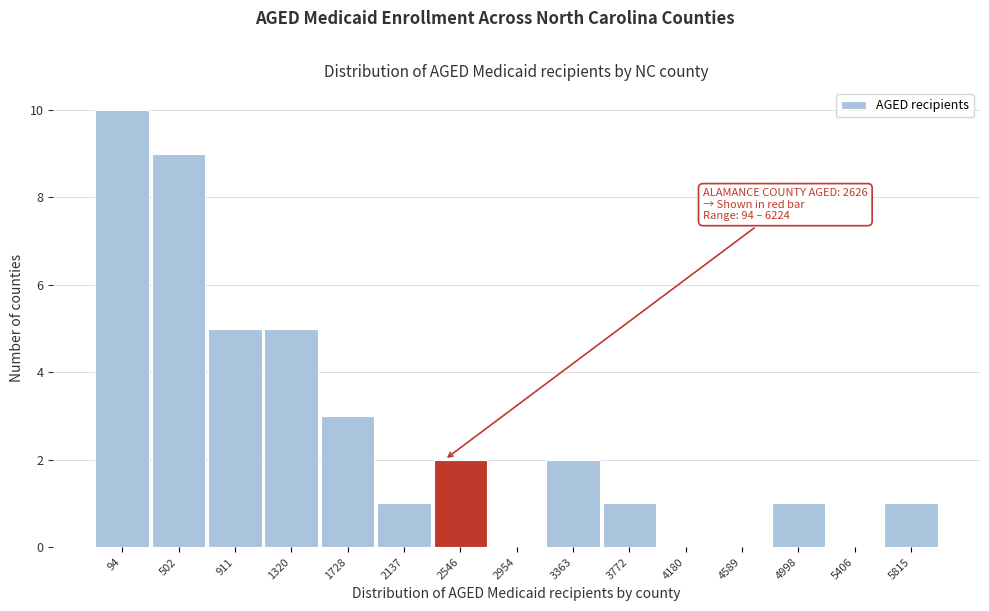

Reading left to right, extract all data points from this chart.

94=10	502=9	911=5	1320=5	1728=3	2137=1	2546=2	2954=0	3363=2	3772=1	4180=0	4589=0	4998=1	5406=0	5815=1